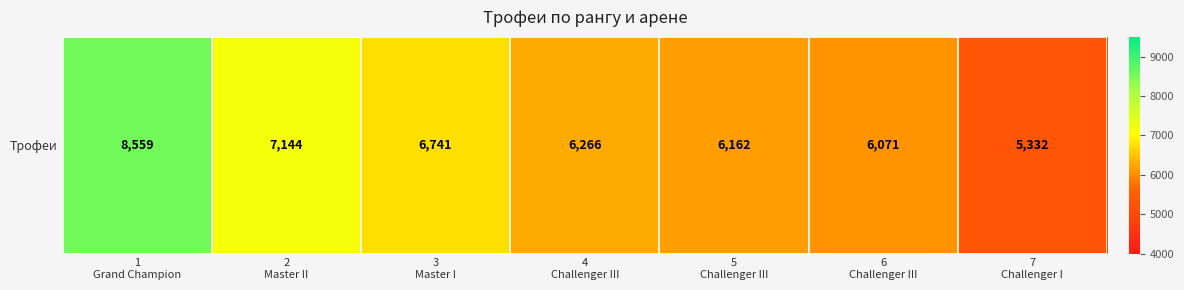

Rank the categories by value from highest to lowest.

1
Grand Champion, 2
Master II, 3
Master I, 4
Challenger III, 5
Challenger III, 6
Challenger III, 7
Challenger I